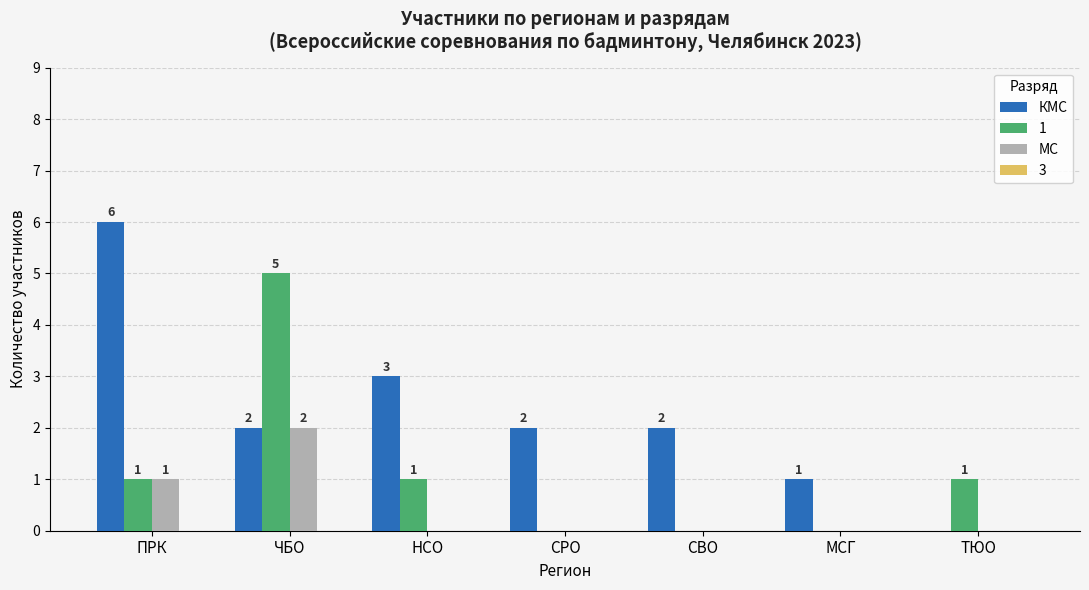

What is the sum of the 1 values at ЧБО and ТЮО?

6